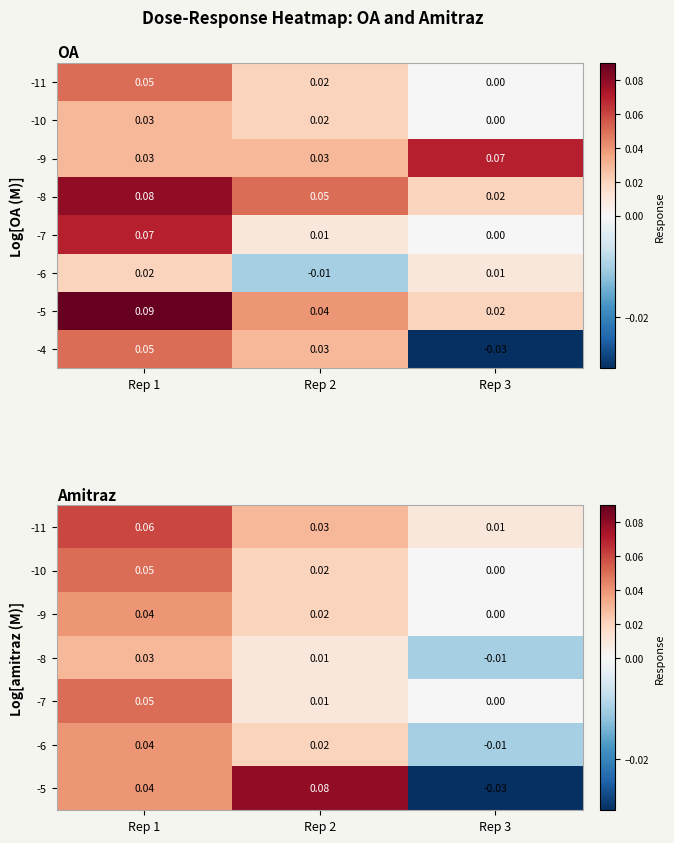

Rank the series by their maximum value, from lowest to highest.

-8, -9, -6, -10, -7, -4, -11, -5